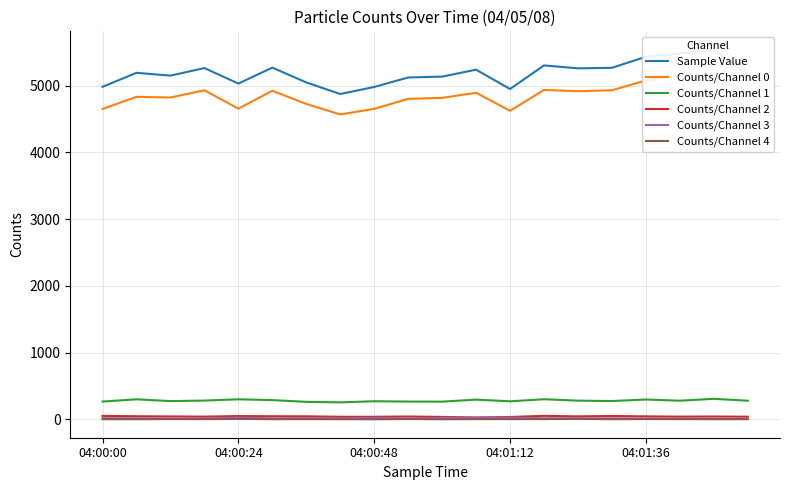

True or false: Counts/Channel 1 and Counts/Channel 2 intersect in this chart.

False